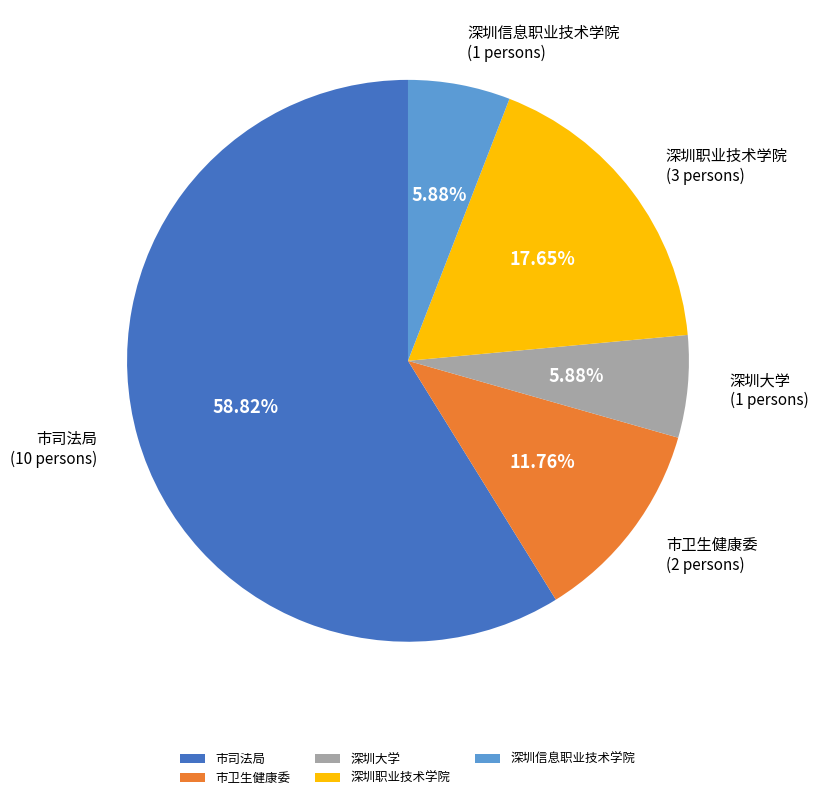

To the nearest percent, what percentage of the pie is 市卫生健康委?

12%